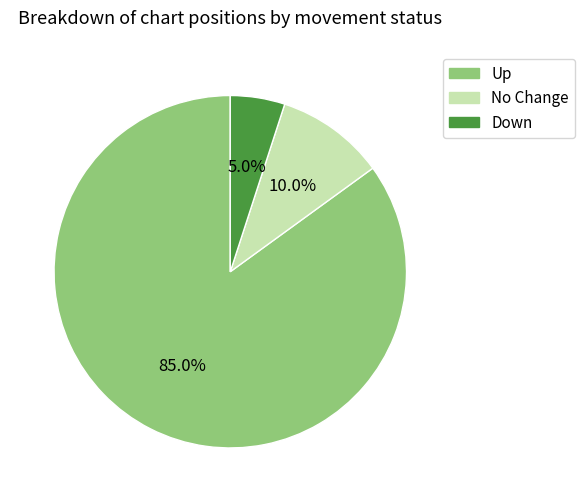

Combined, do No Change and Down account for over 50%?

No